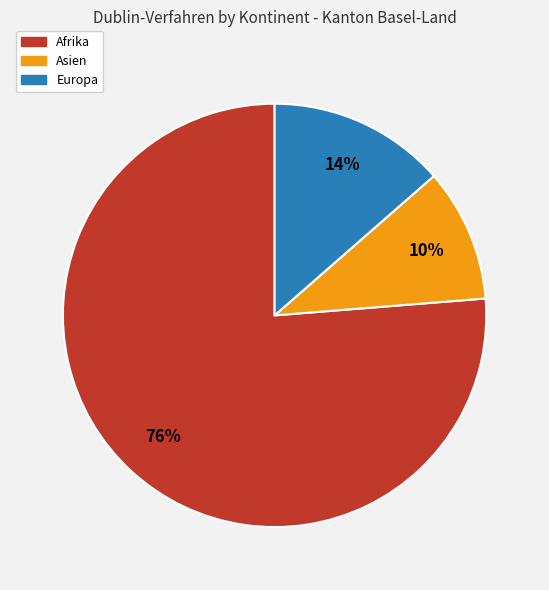

Which category has the smallest portion of the pie?

Asien